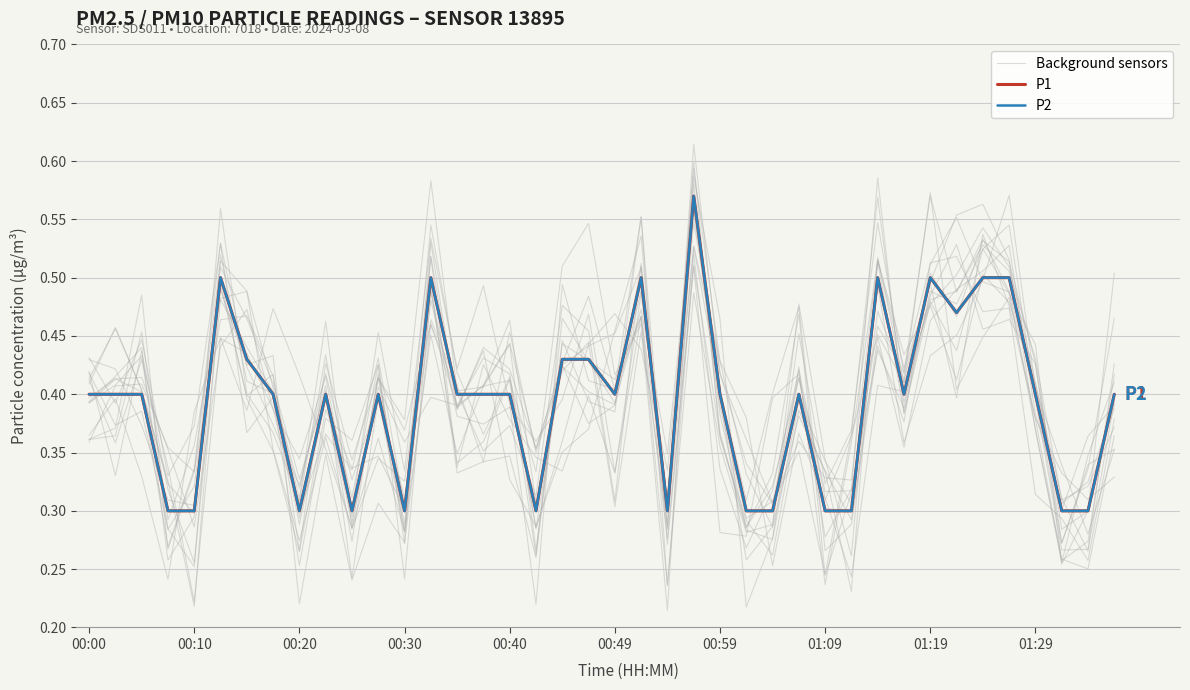

What is the difference between the second highest and minimum values in the P2 series?

0.2